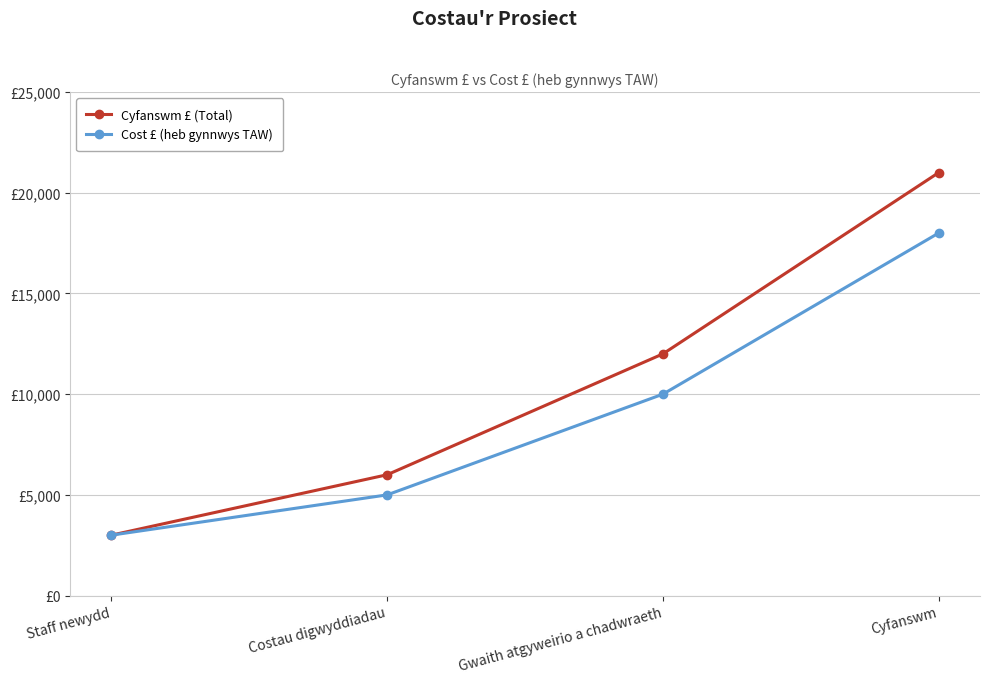

True or false: Cyfanswm £ (Total) and Cost £ (heb gynnwys TAW) intersect in this chart.

False